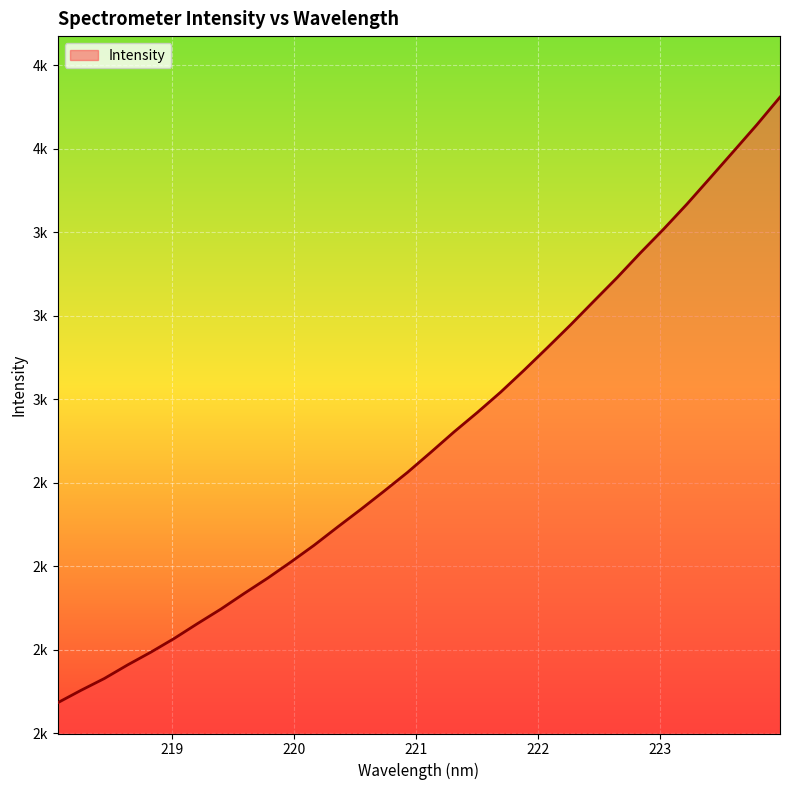

Is this an area chart (filled region under the line)?

Yes